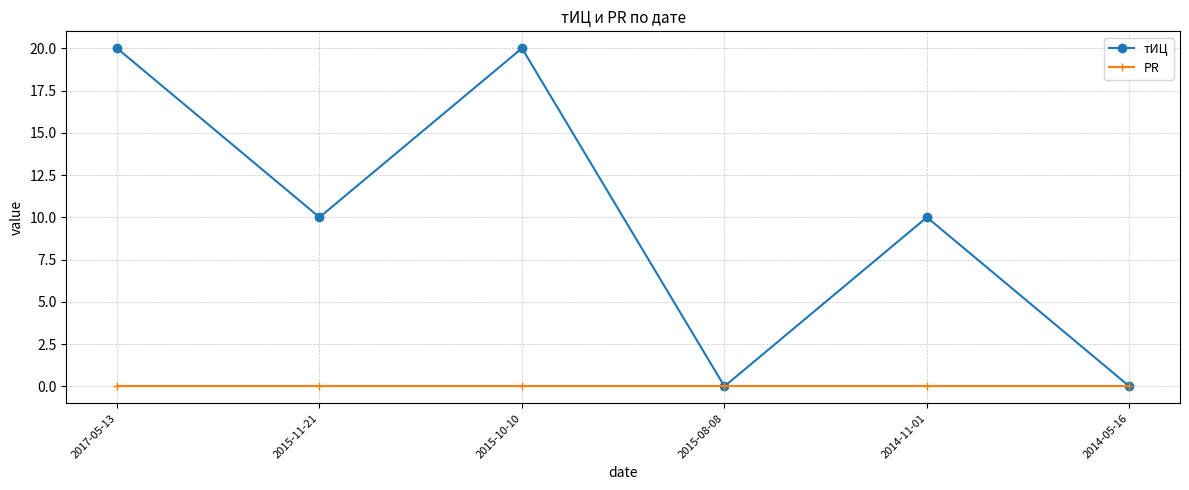

Between 2015-10-10 and 2015-08-08, which series saw the biggest shift?

тИЦ